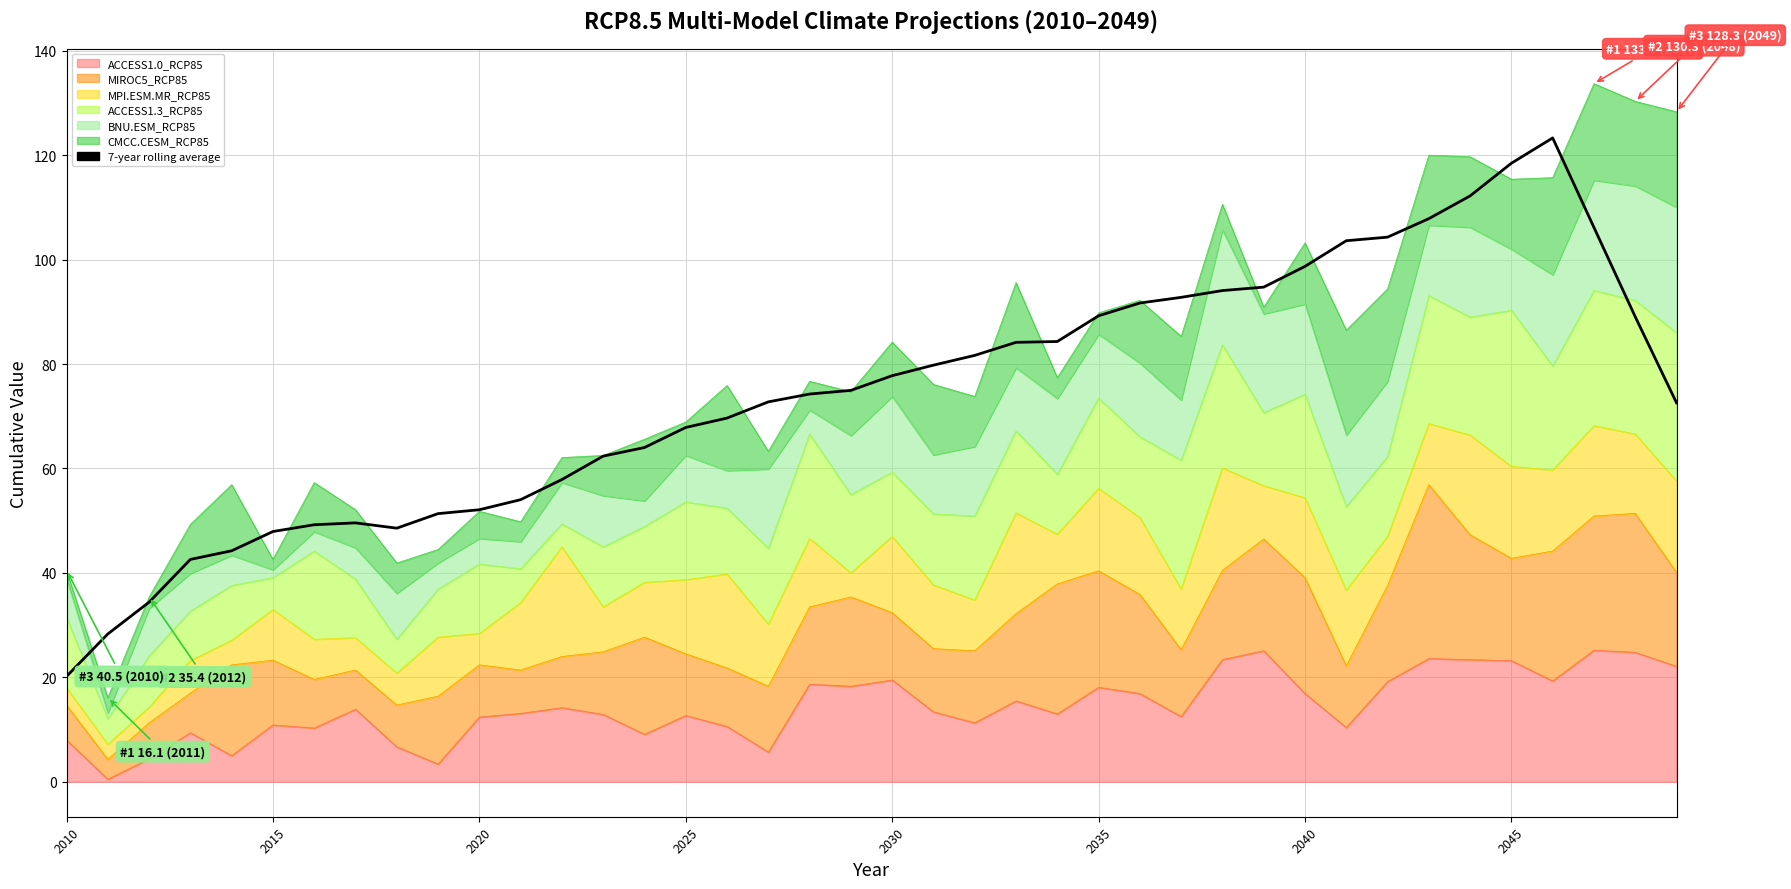

The chart shows a value of 165.7 at 2045. True or false?

False